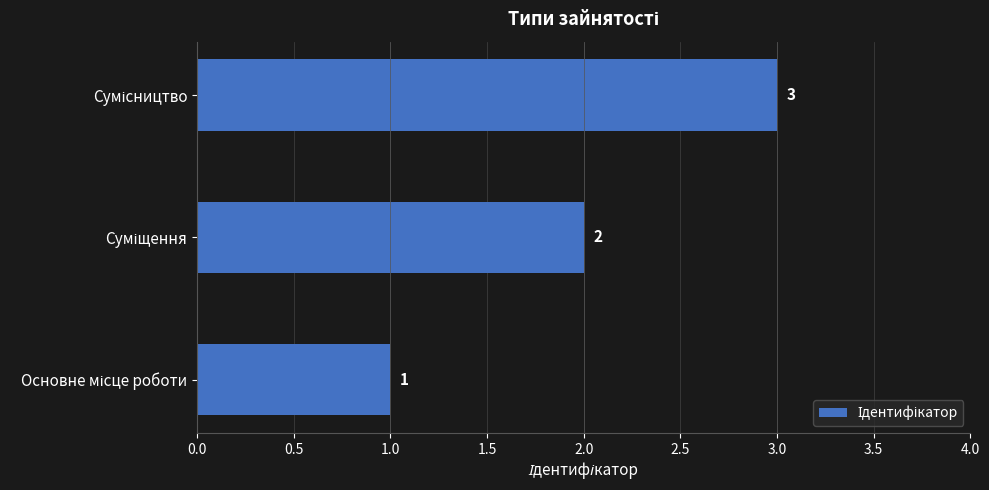

How many bars are there in total?

3